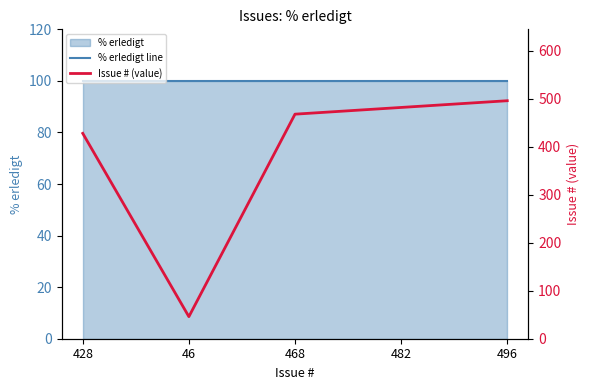

Is it true that Issue # (value) equals 253 at 428?

False